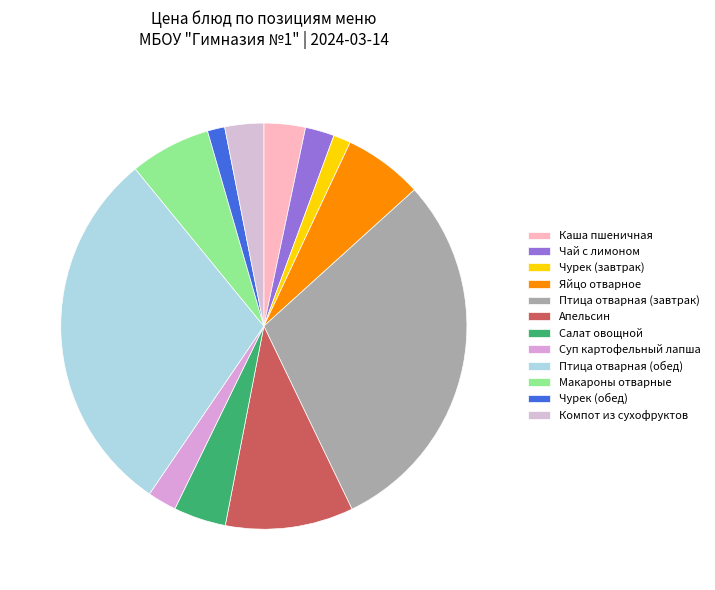

Is there any slice that represents more than half of the pie?

No